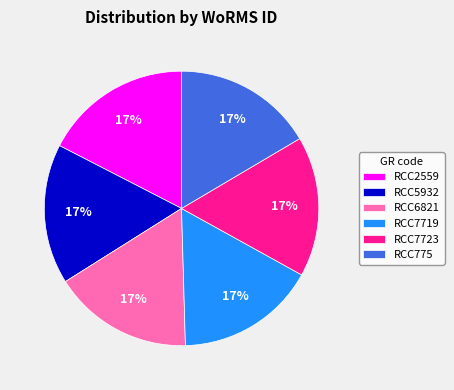

Approximately how many times larger is the value at RCC775 compared to RCC5932?

1.0